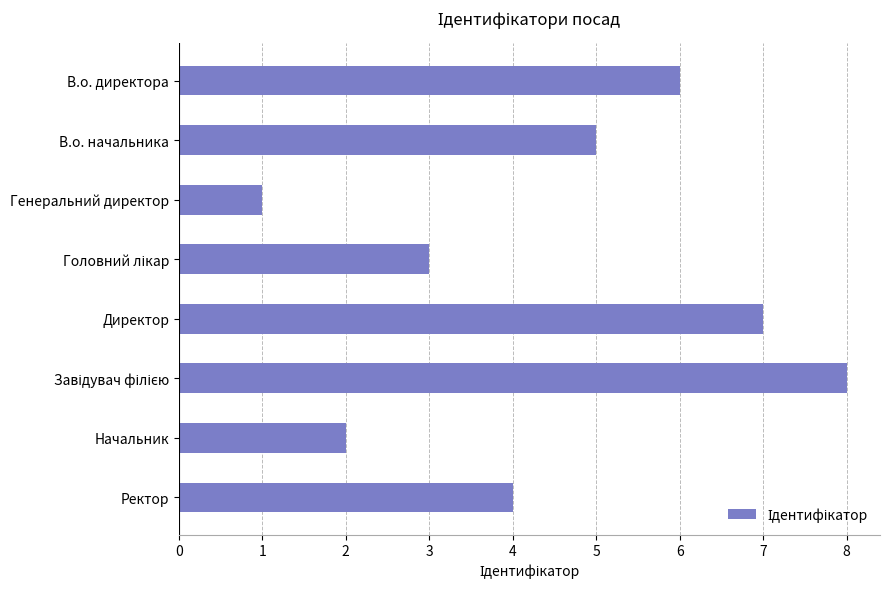

Count the number of data series in this chart.

1